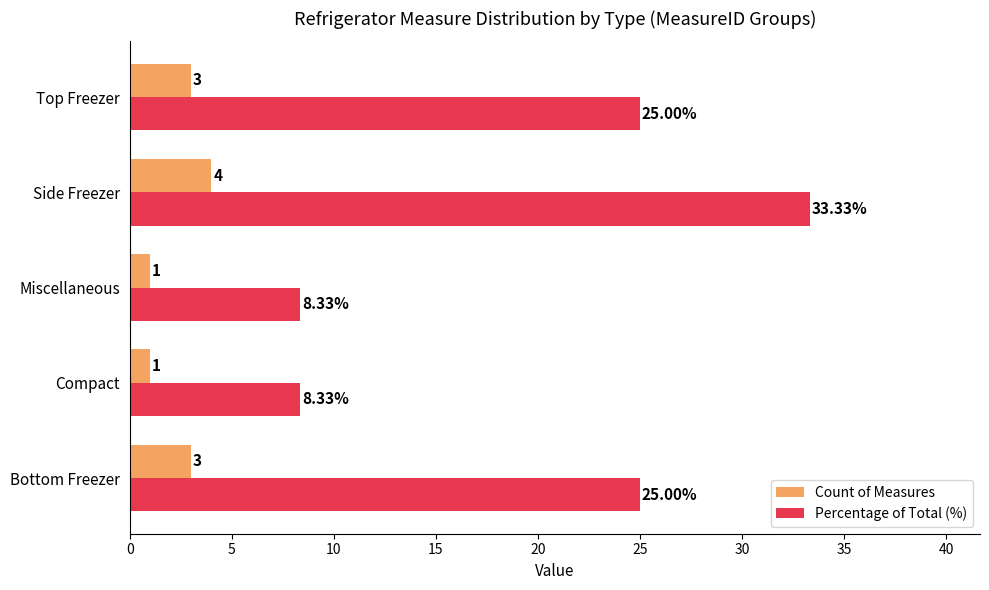

What is the average value of the Percentage of Total (%) series?

20.0